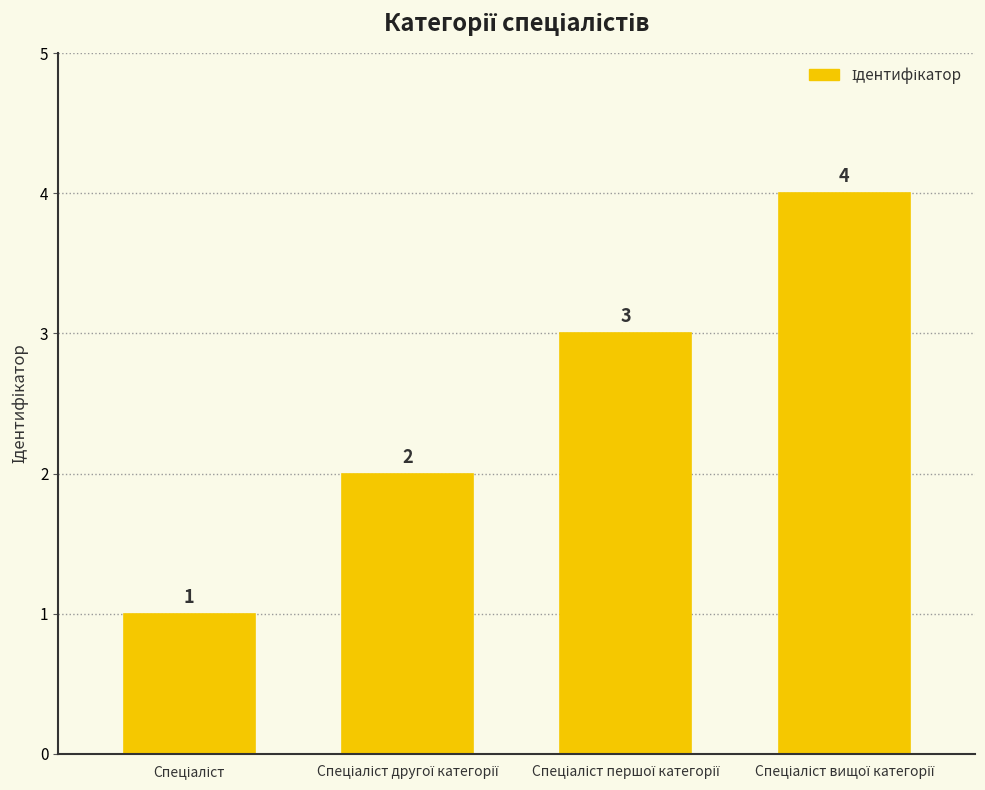

What is the greatest value displayed?

4